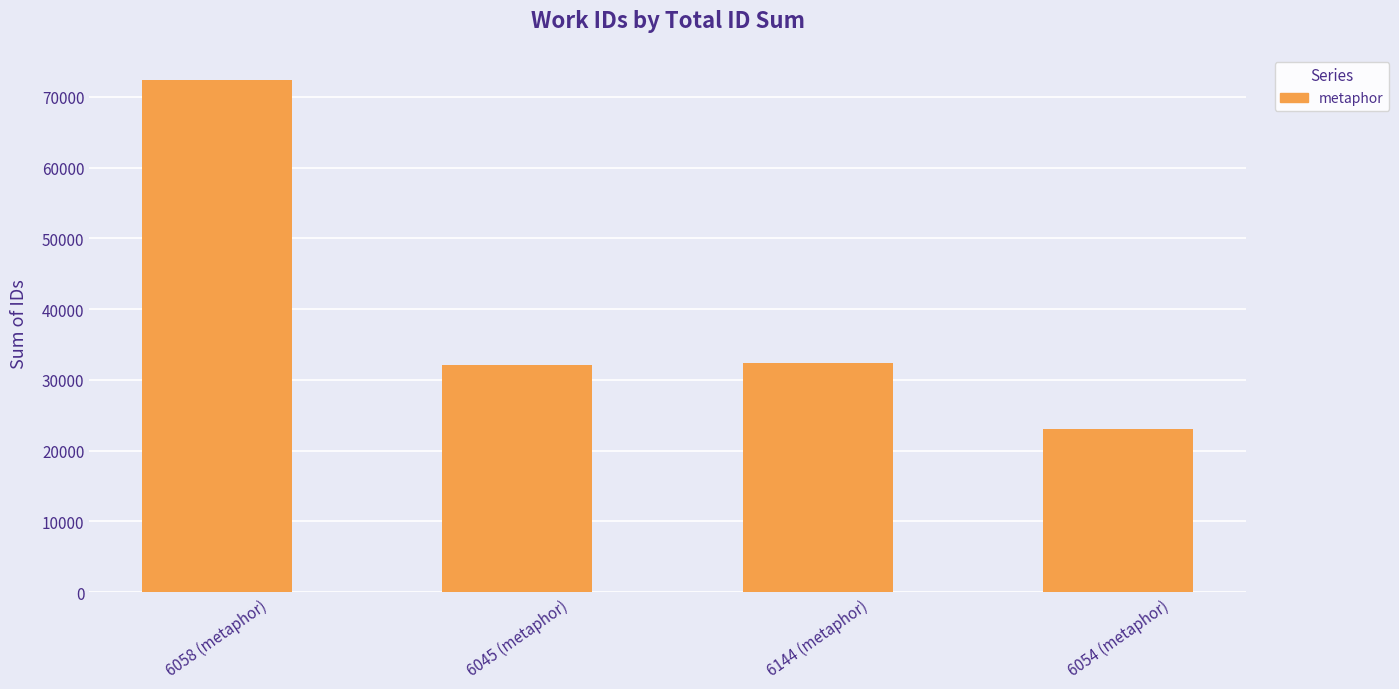

At which category does the chart reach its minimum across all series?

6054 (metaphor)